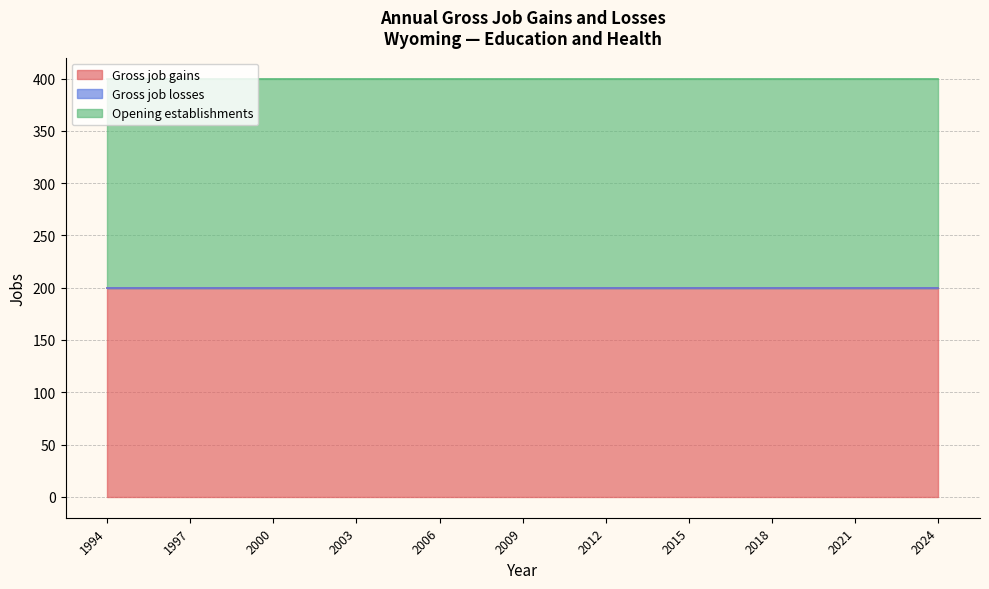

Which series has the largest range (max minus min)?

Gross job gains